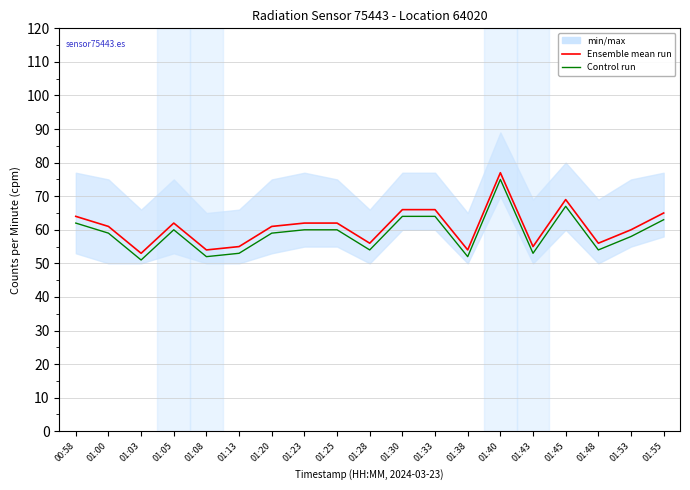

List the series in order of their peak value, highest first.

Ensemble mean run, Control run